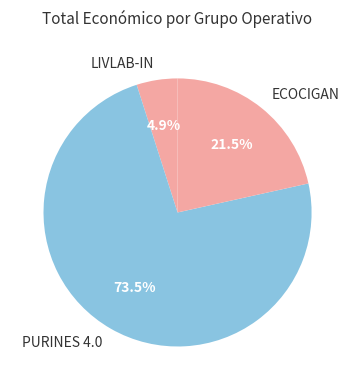

Combined, do ECOCIGAN and LIVLAB-IN account for over 50%?

No